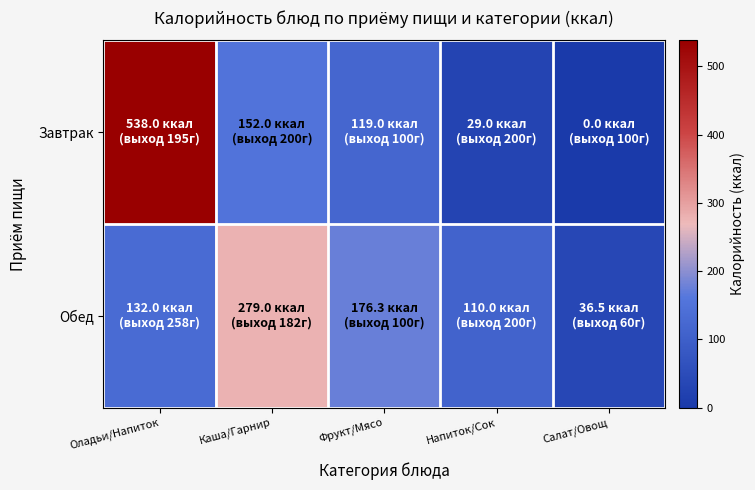

List the series in order of their overall mean, highest first.

Завтрак, Обед